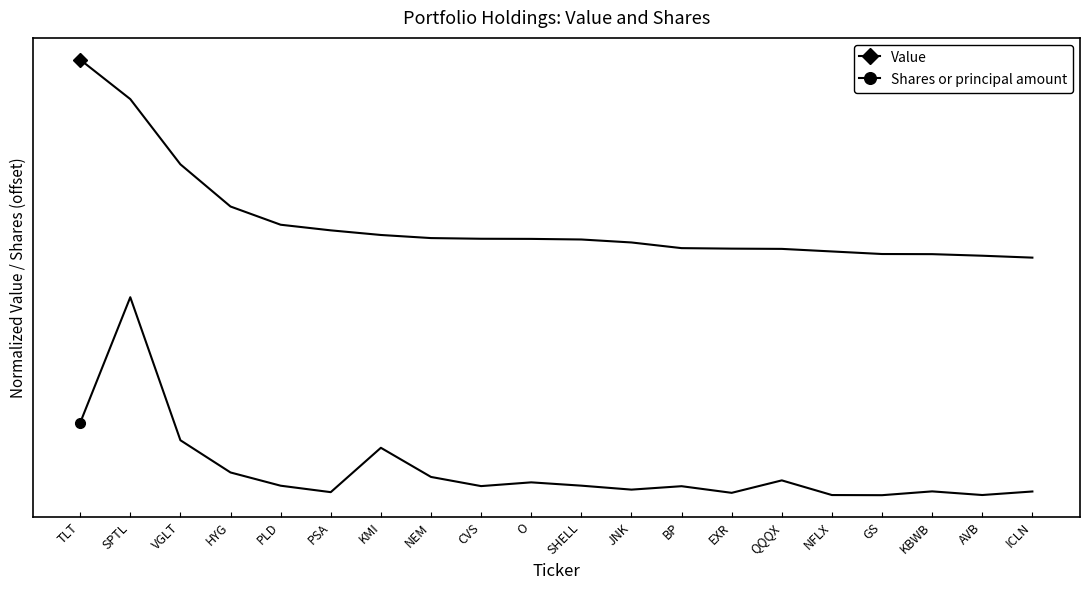

Does the chart have visible grid lines?

No